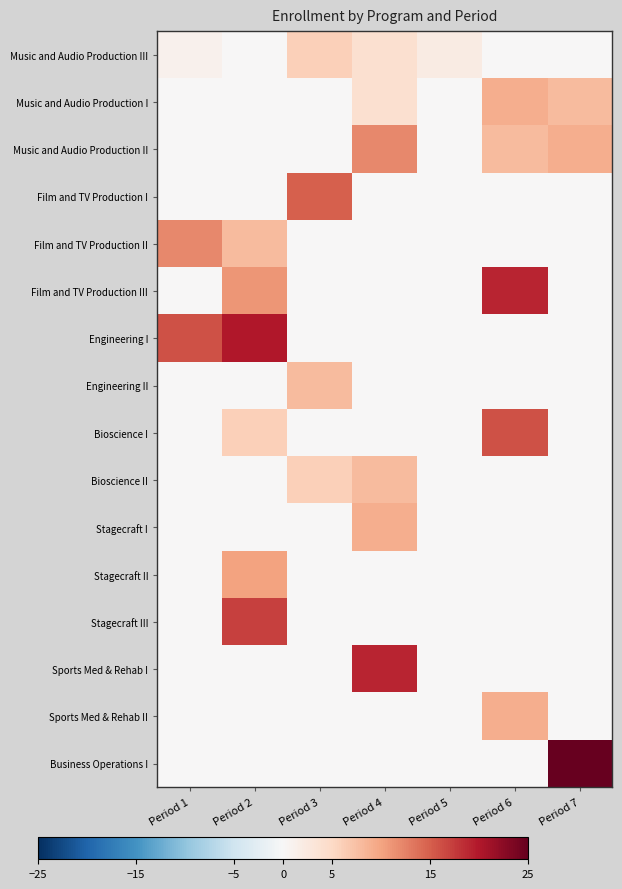

Between Period 2 and Period 3, which is larger?

Period 3